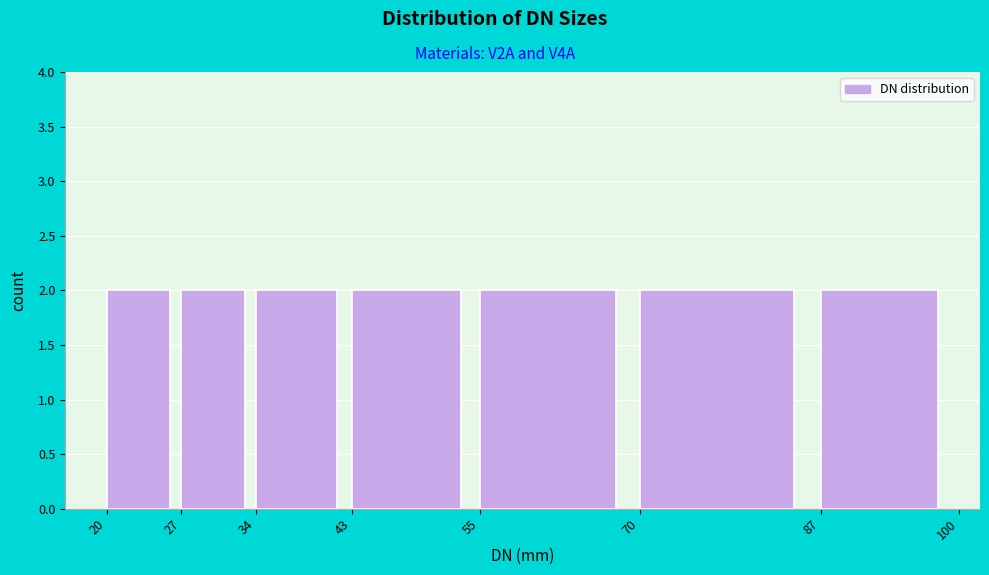

What is the height of the bar covering 87 to 100 on the x-axis? The values are not printed on the chart, so give them approximately, as read against the axis.

2